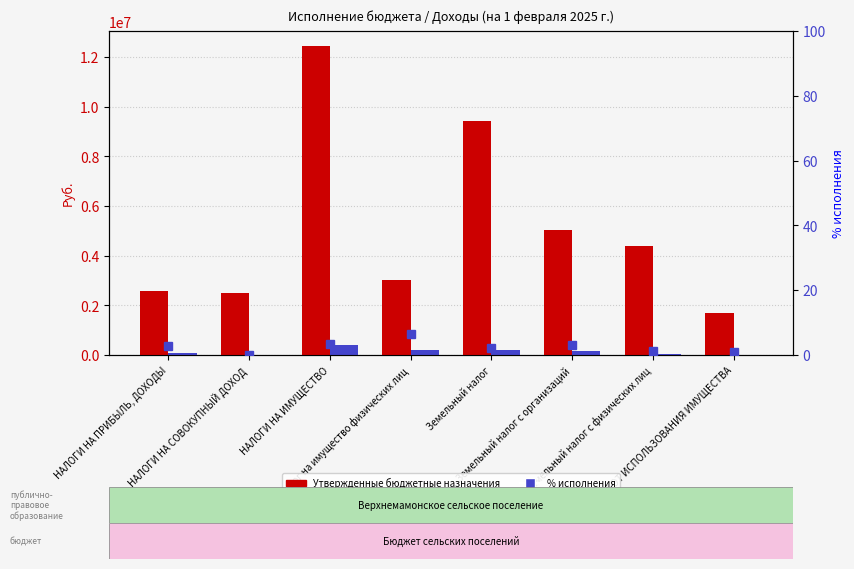

What is the label of the 8th bar from the right?

НАЛОГИ НА ПРИБЫЛЬ, ДОХОДЫ